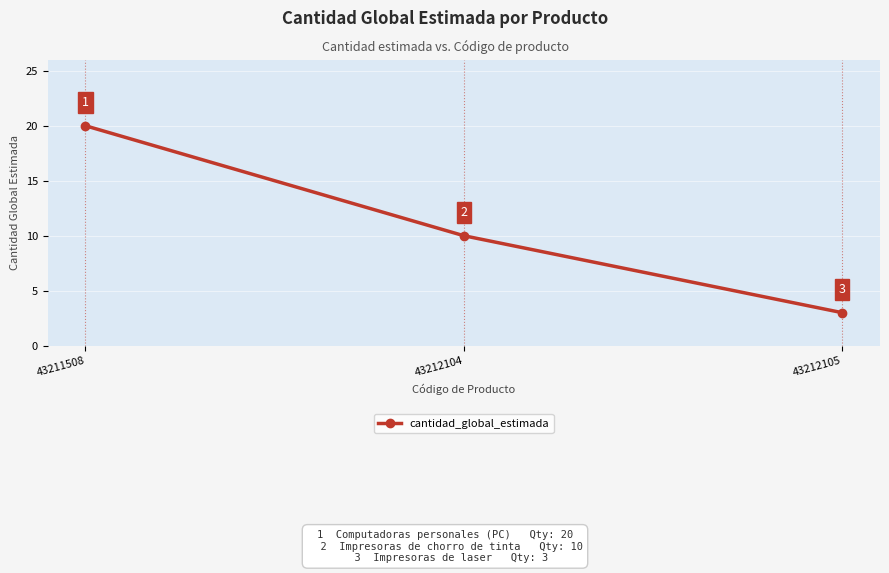

Count the number of data series in this chart.

1